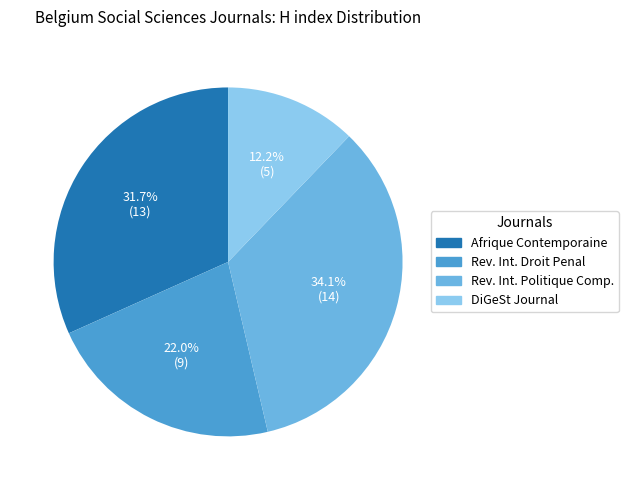

Does any single category account for the majority?

No